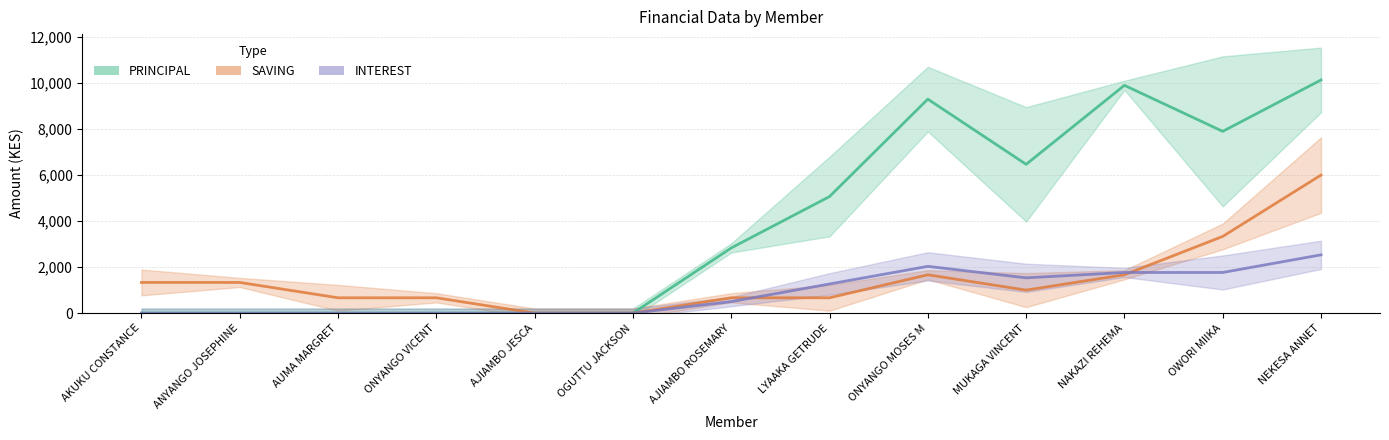

At which category is the sum across all series the highest?

NEKESA ANNET